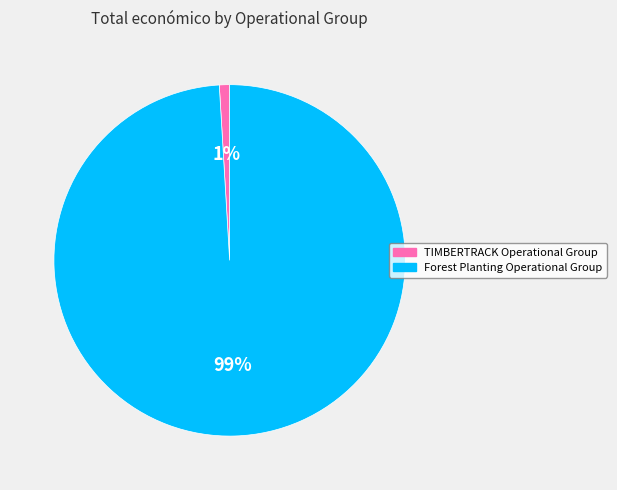

Do TIMBERTRACK Operational Group and Forest Planting Operational Group together represent more than half of the pie?

Yes